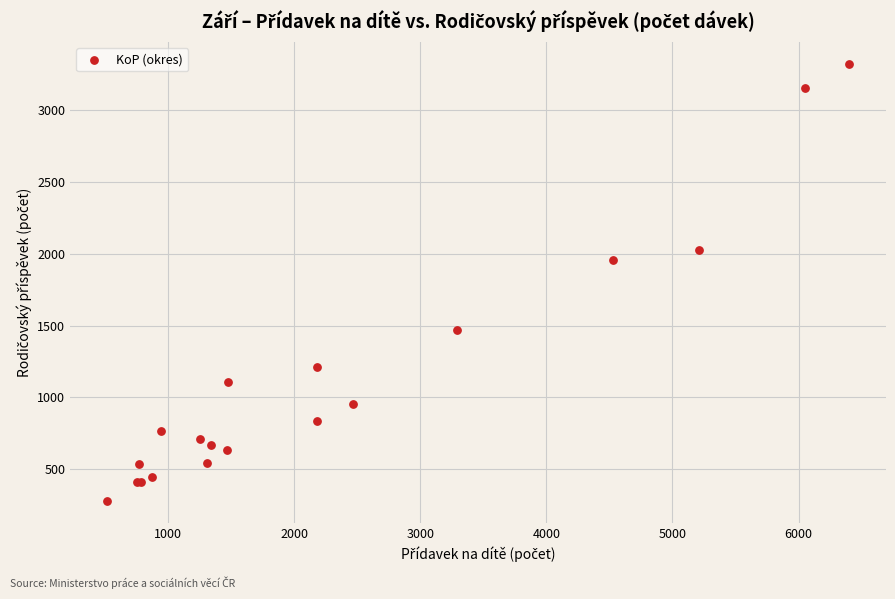

What Y value in the scatter plot is closest to 1801?

1957